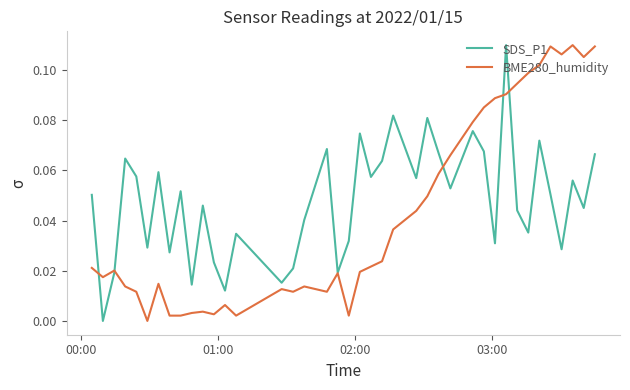

True or false: BME280_humidity and SDS_P1 cross at least once.

True